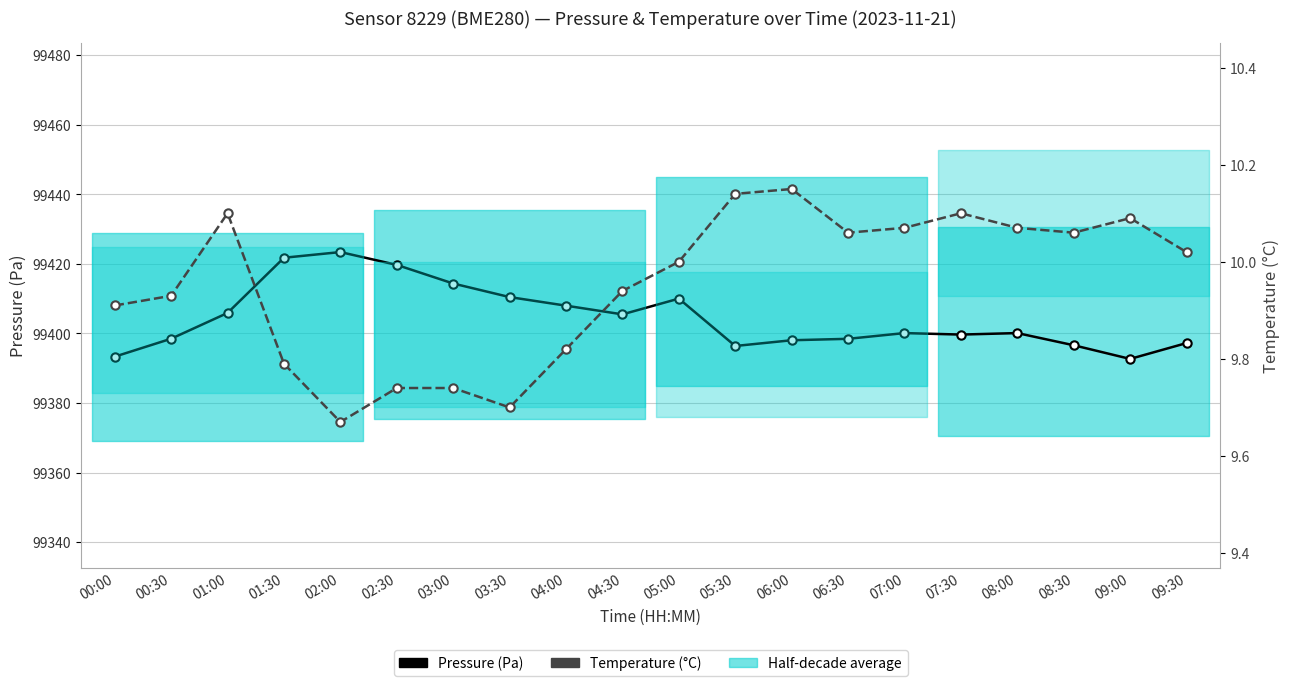

True or false: Temperature (°C) has more than 0 points higher than both neighbors.

True